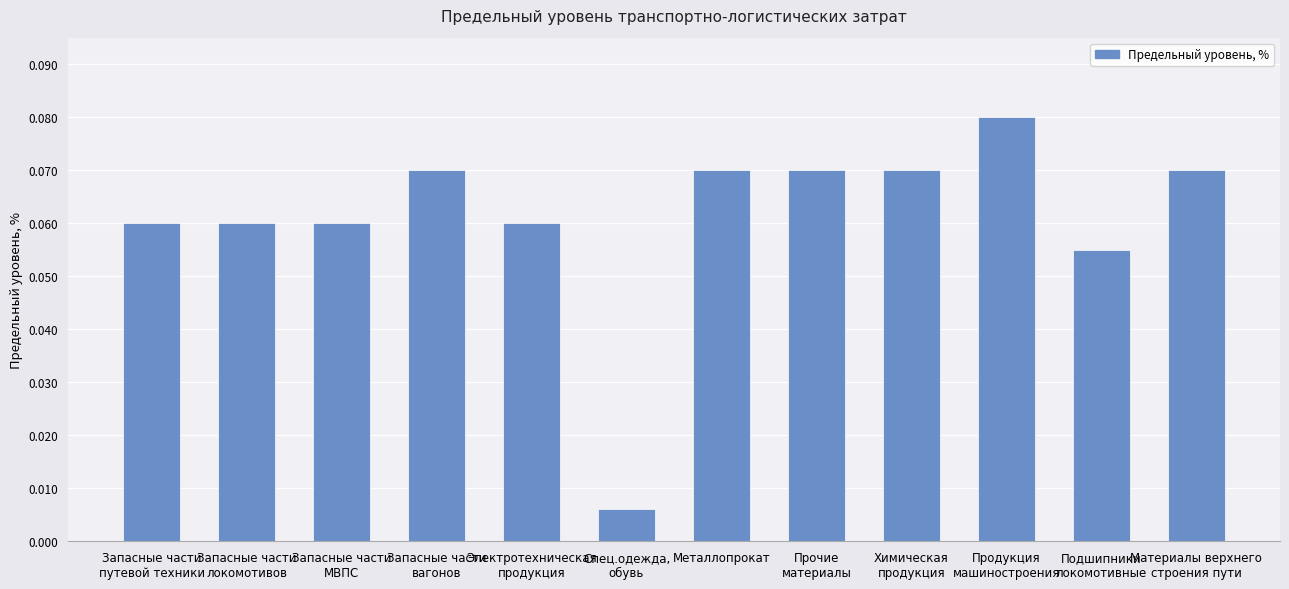

What position from the right is Запасные части
вагонов?

9